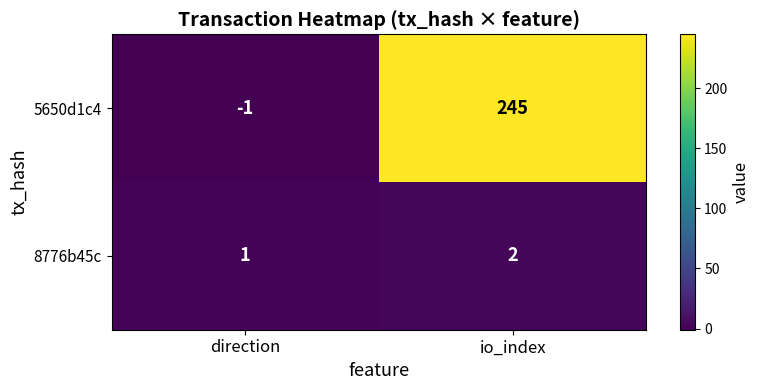

Which category has the highest value across all series?

io_index